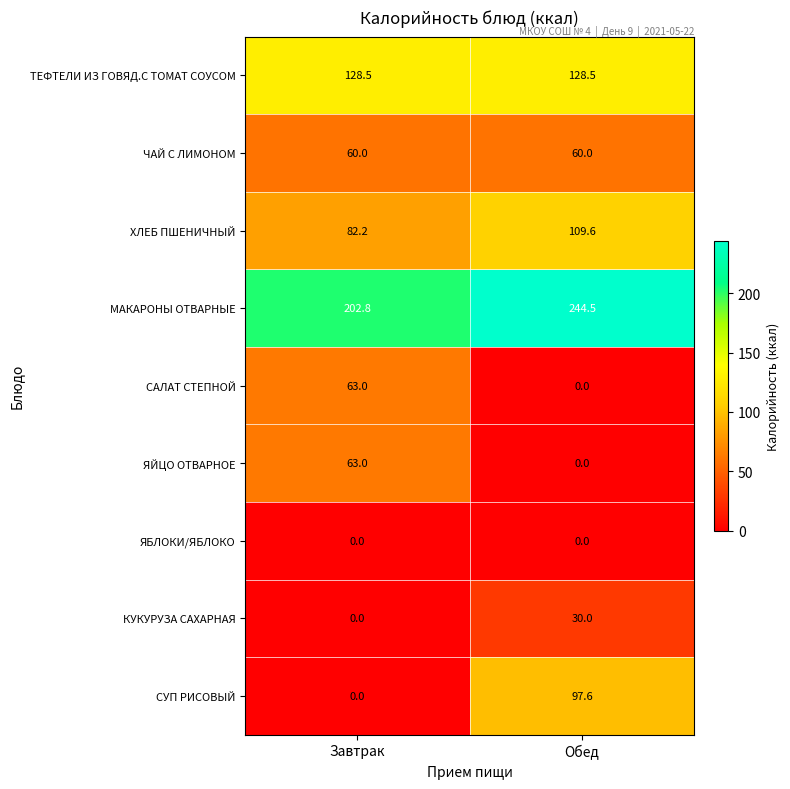

Reading right to left, transcribe all the data shown in this chart.

ТЕФТЕЛИ ИЗ ГОВЯД.С ТОМАТ СОУСОМ: Обед=128.5	Завтрак=128.5
ЧАЙ С ЛИМОНОМ: Обед=60.0	Завтрак=60.0
ХЛЕБ ПШЕНИЧНЫЙ: Обед=109.6	Завтрак=82.2
МАКАРОНЫ ОТВАРНЫЕ: Обед=244.5	Завтрак=202.8
САЛАТ СТЕПНОЙ: Обед=0.0	Завтрак=63.0
ЯЙЦО ОТВАРНОЕ: Обед=0.0	Завтрак=63.0
ЯБЛОКИ/ЯБЛОКО: Обед=0.0	Завтрак=0.0
КУКУРУЗА САХАРНАЯ: Обед=30.0	Завтрак=0.0
СУП РИСОВЫЙ: Обед=97.6	Завтрак=0.0